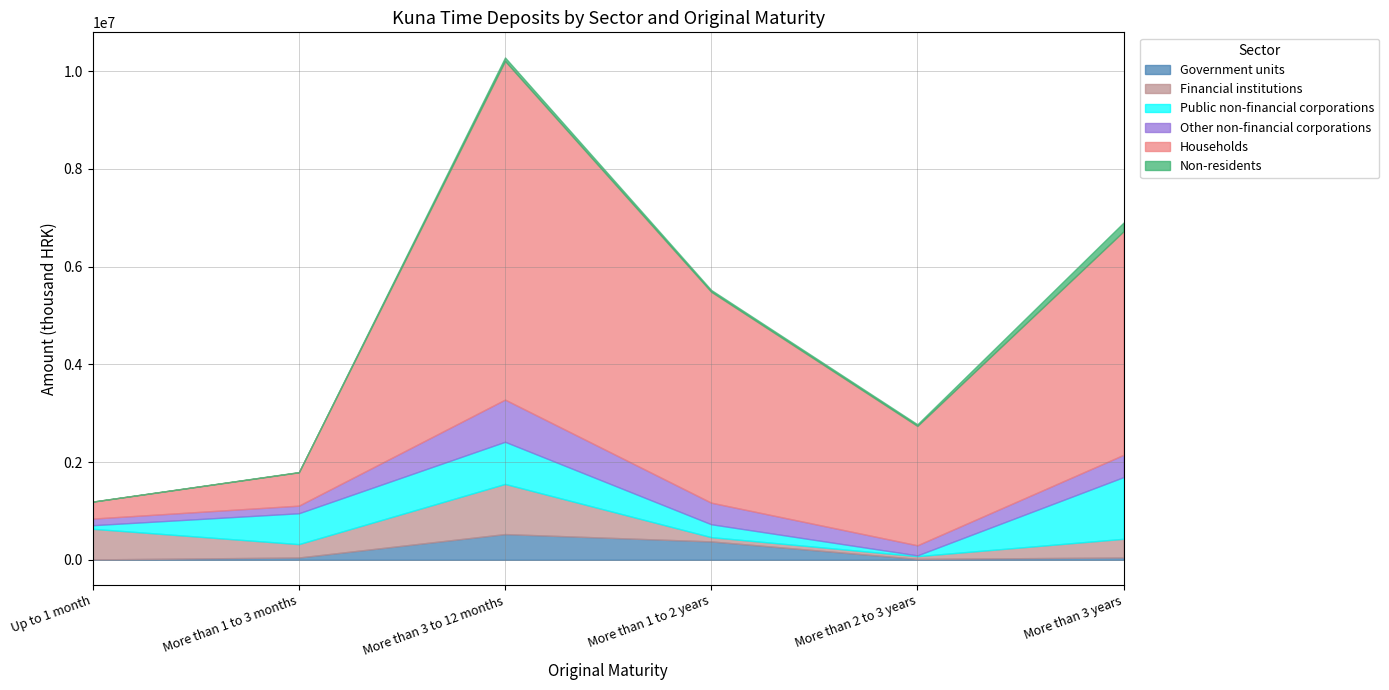

Is it true that Financial institutions equals 150521 at More than 3 years?

False